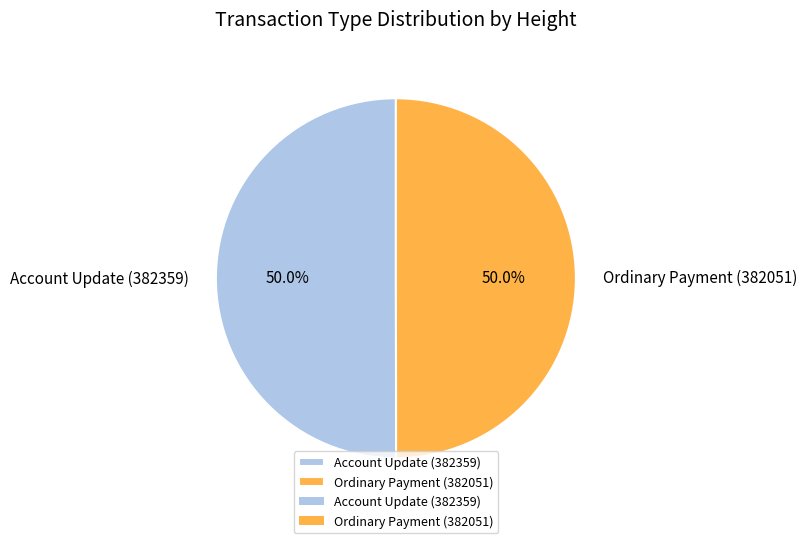

How much of the chart is everything except Account Update (382359)?

50.0%